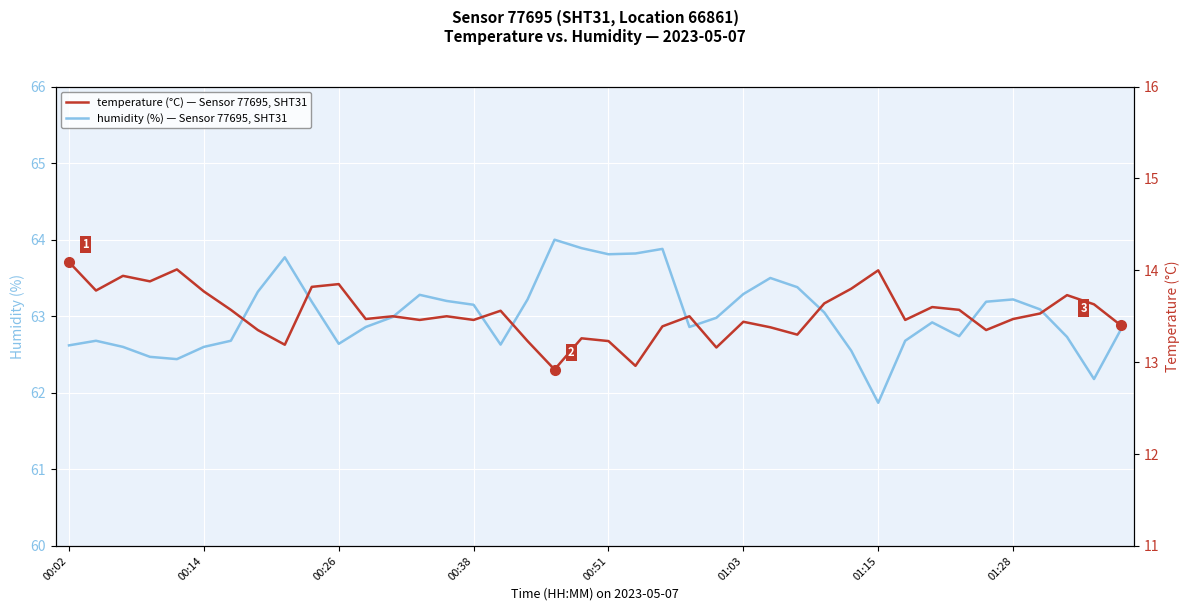

What is the value of the temperature point at the 14th from the left?

13.5